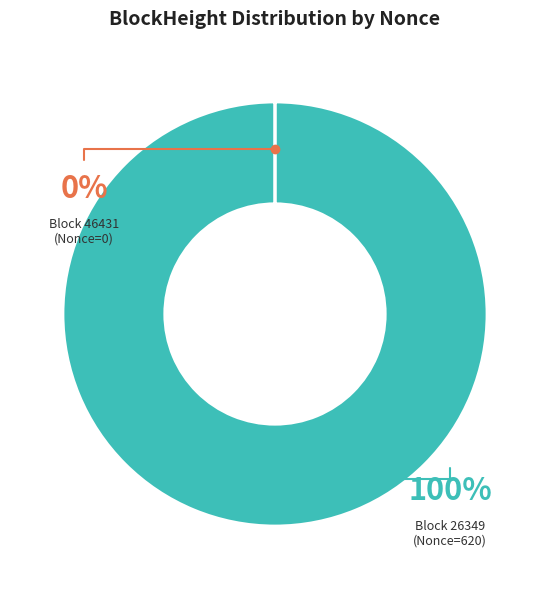

Is there a majority slice in this chart?

Yes